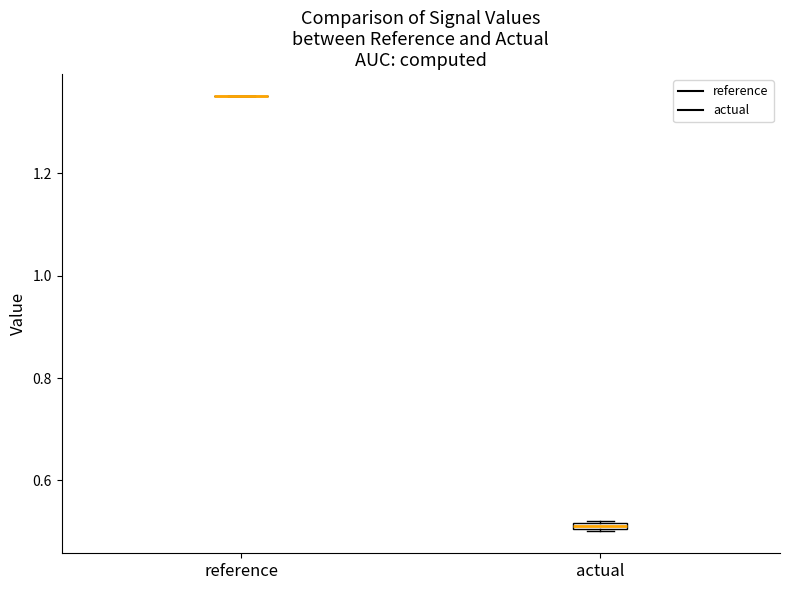

Where is the lower edge of the box for actual on the y-axis? The values are not printed on the chart, so give them approximately, as read against the axis.

0.50